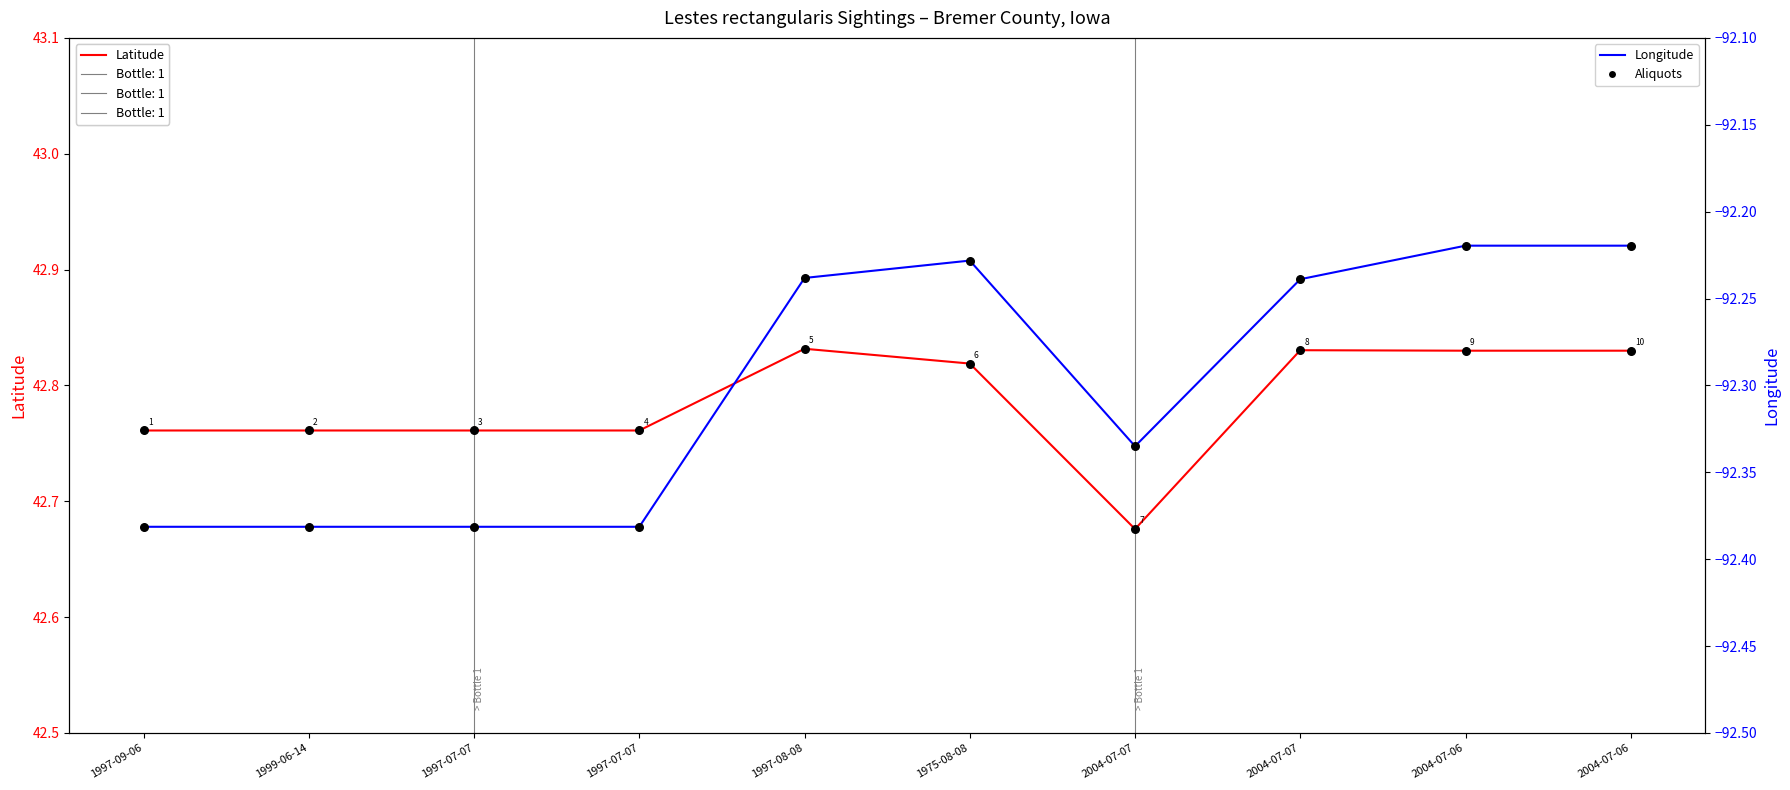

At how many categories does at least one series exceed 32?

10